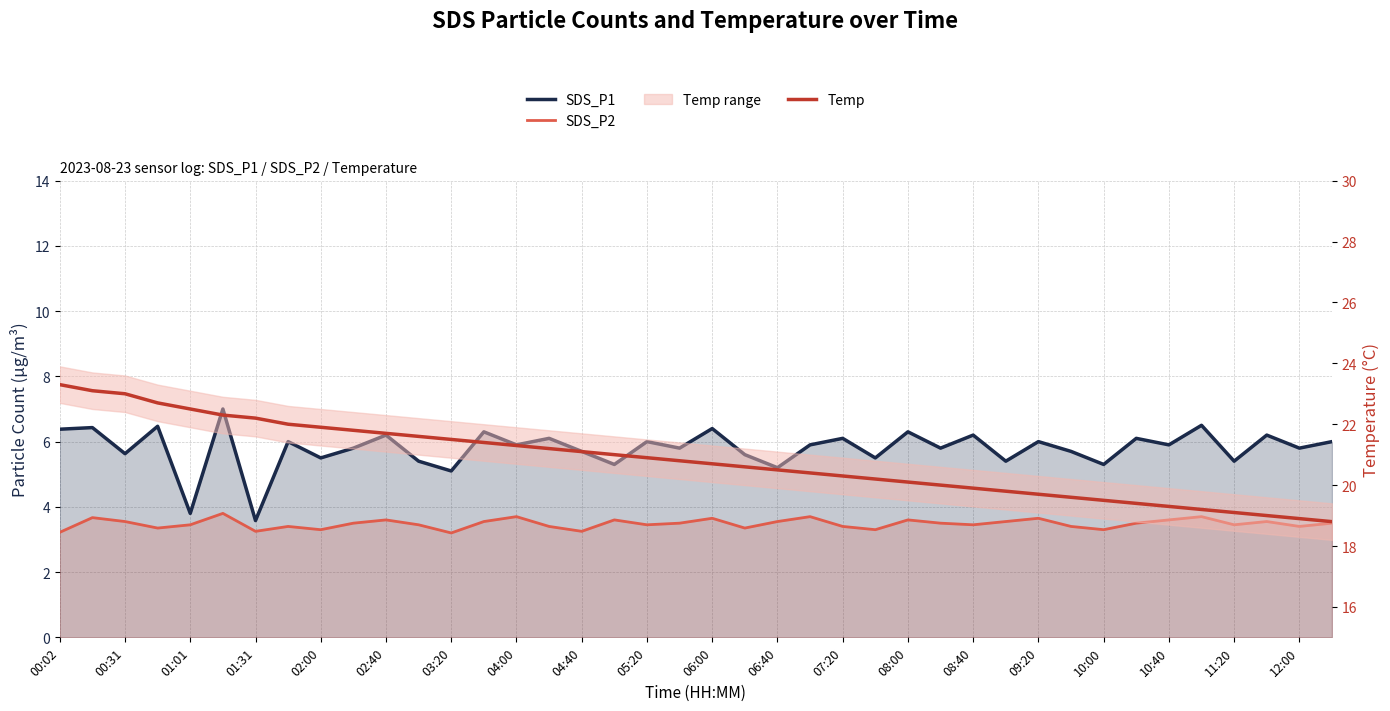

Between 00:31 and 04:40, which series saw the biggest shift?

Temp